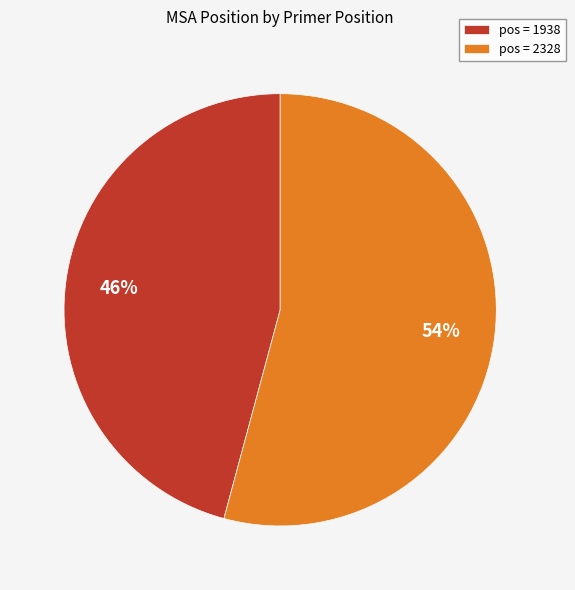

The pos = 2328 slice represents 66% of the pie. True or false?

False